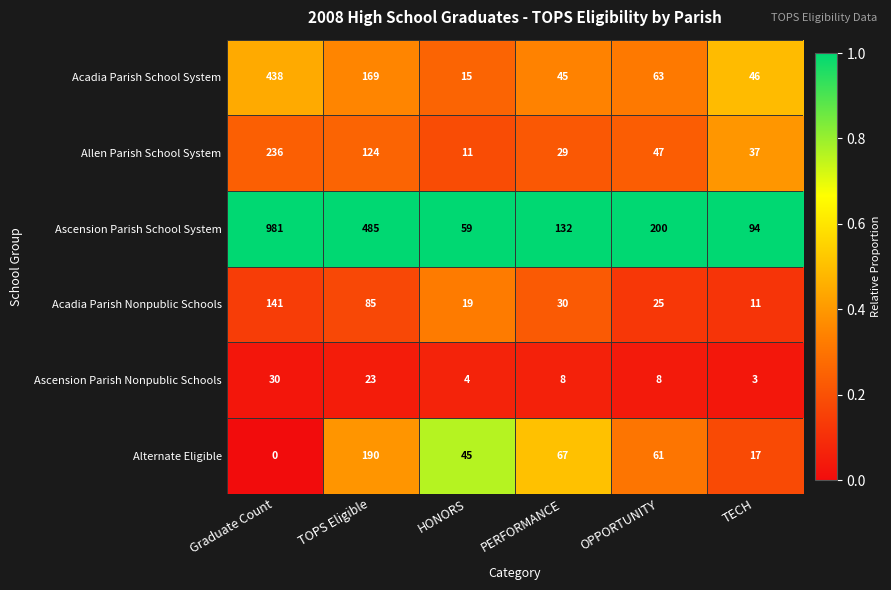

What is the maximum value for Allen Parish School System?

236